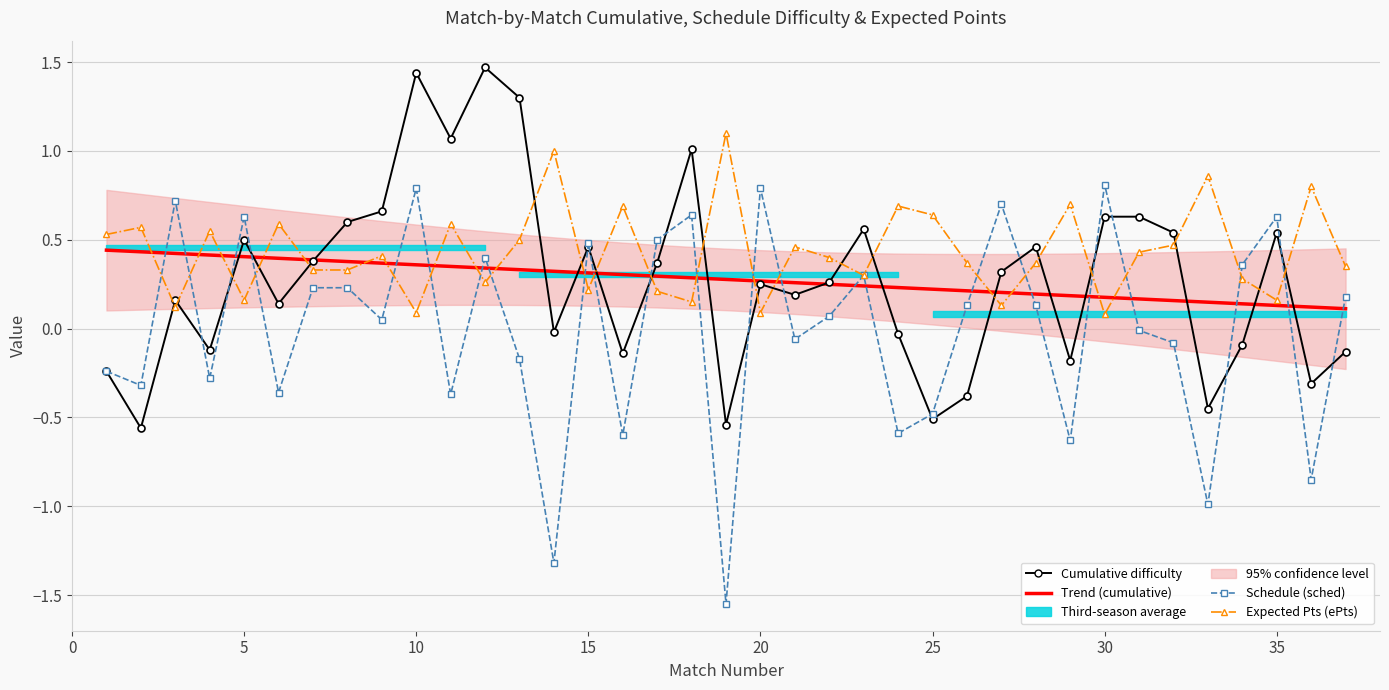

What is the difference between the maximum and minimum values in the Schedule (sched) series?

2.4